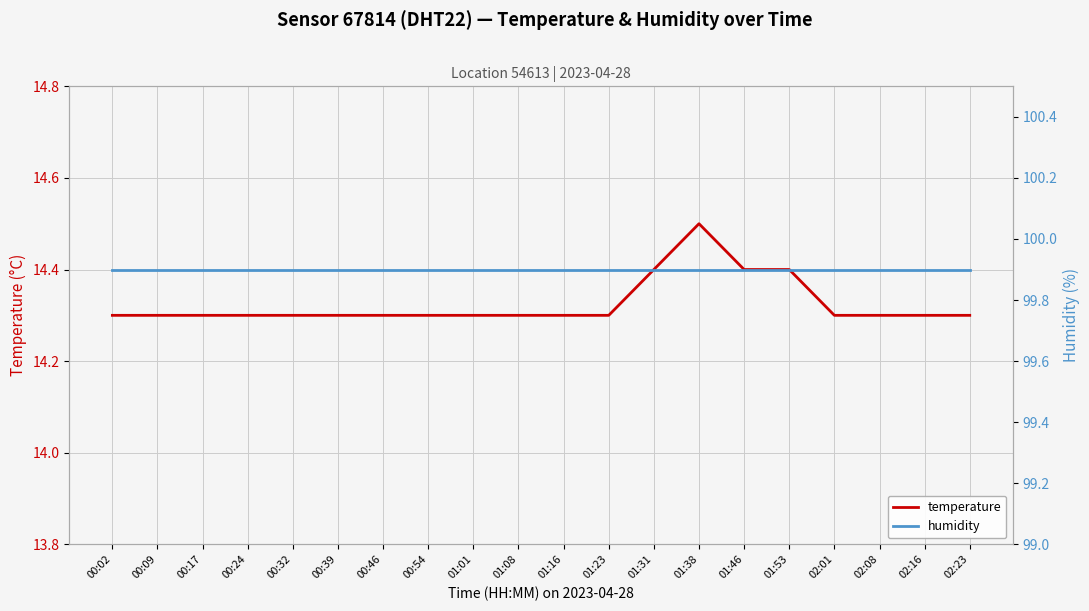

Where is humidity nearest to the value 99?

00:02